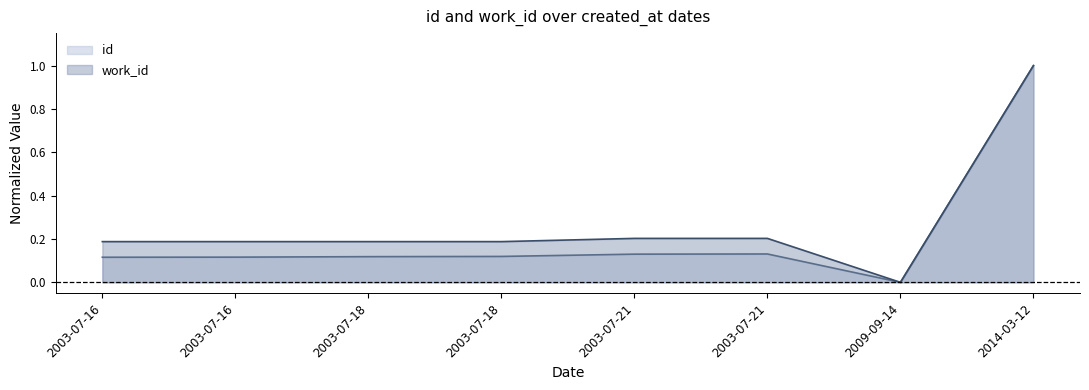

True or false: work_id and id intersect in this chart.

False